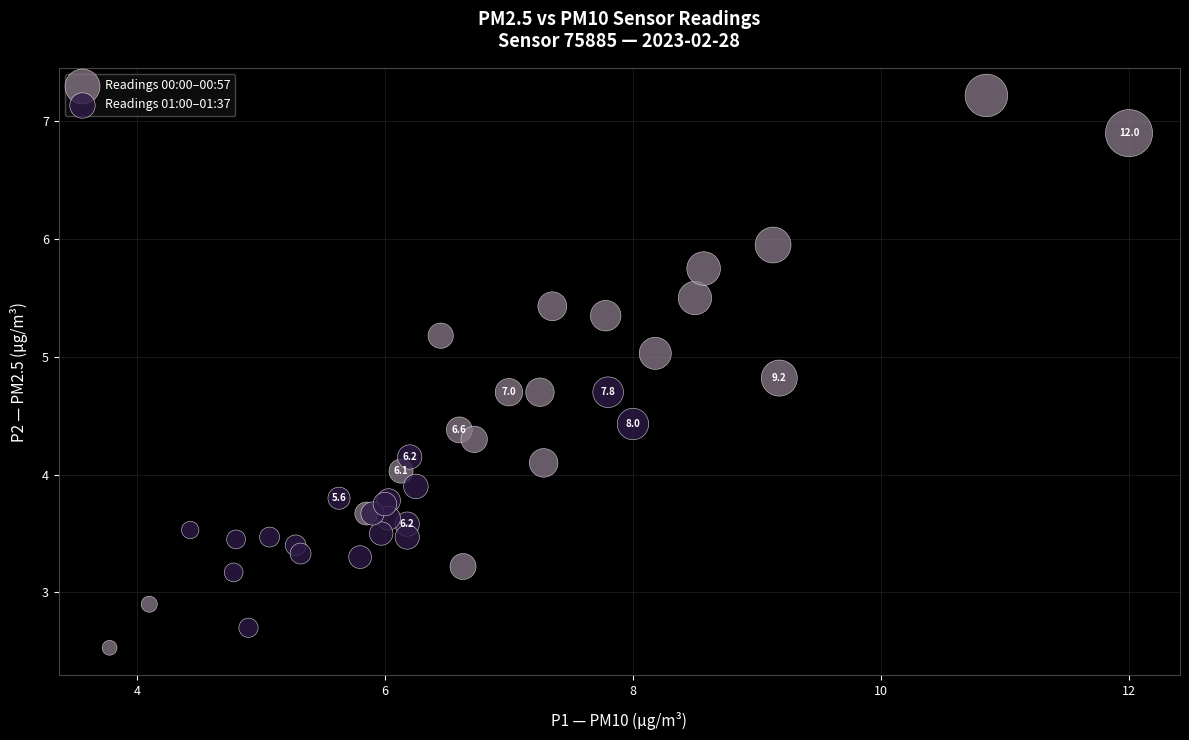

Which series reaches the maximum Y coordinate?

Readings 00:00–00:57